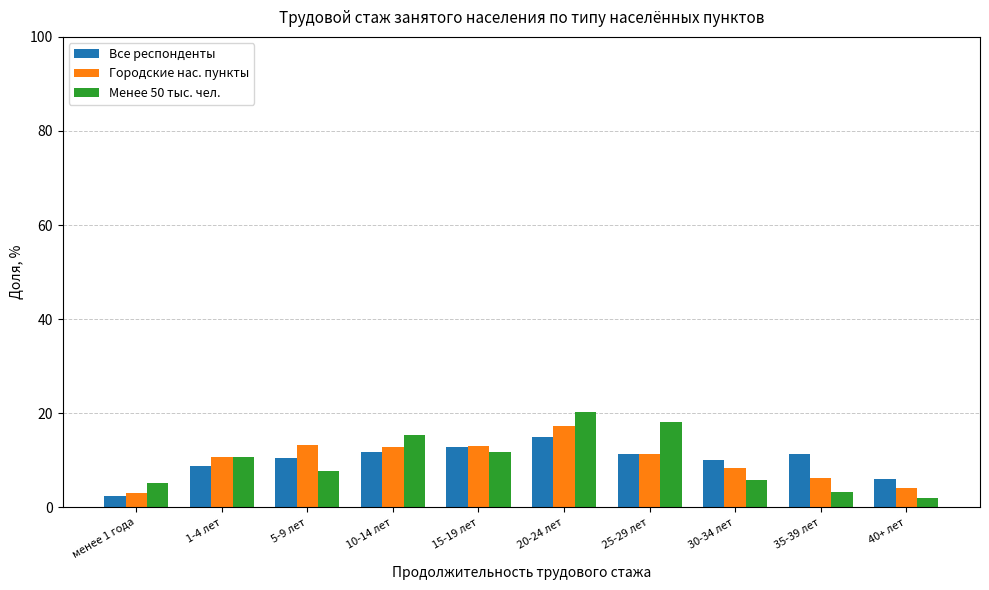

At which category is the sum across all series the highest?

20-24 лет